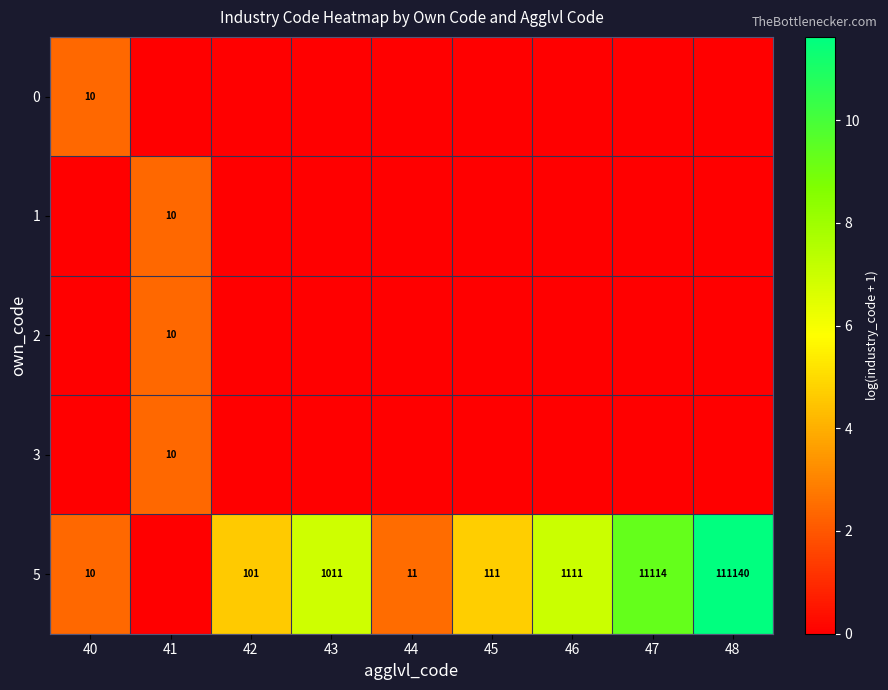

What is the total value across all series at 47?

9.3